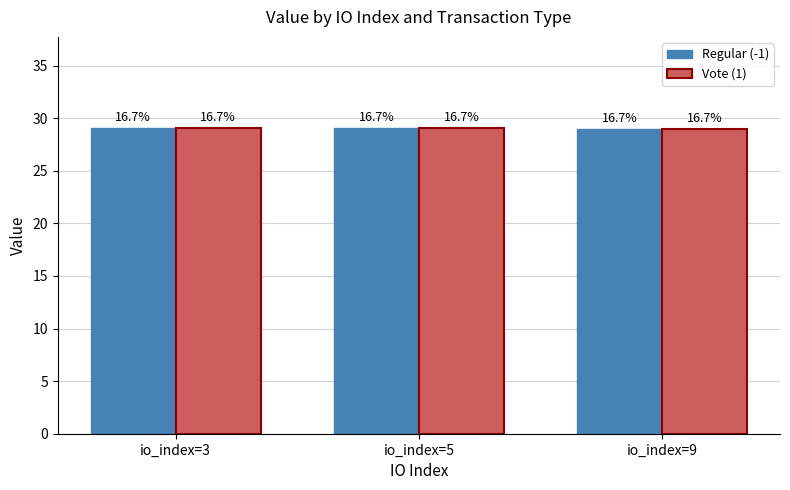

What are all the series names shown in the legend?

Regular (-1), Vote (1)